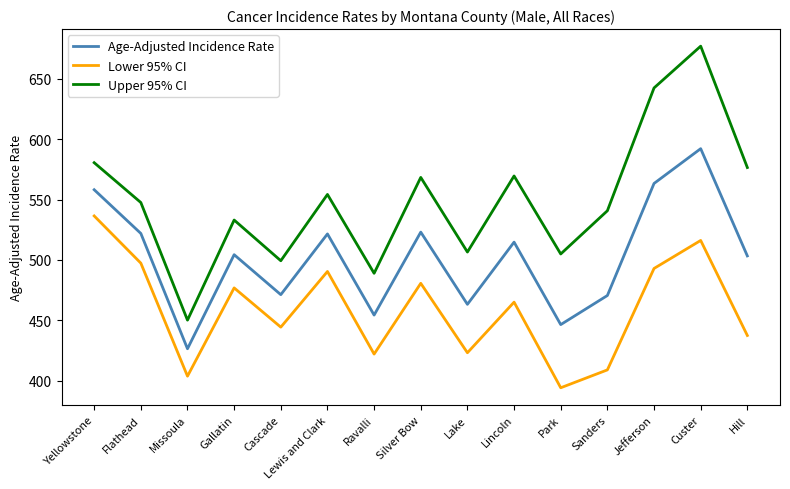

What value does the Upper 95% CI series have at Sanders?

540.7